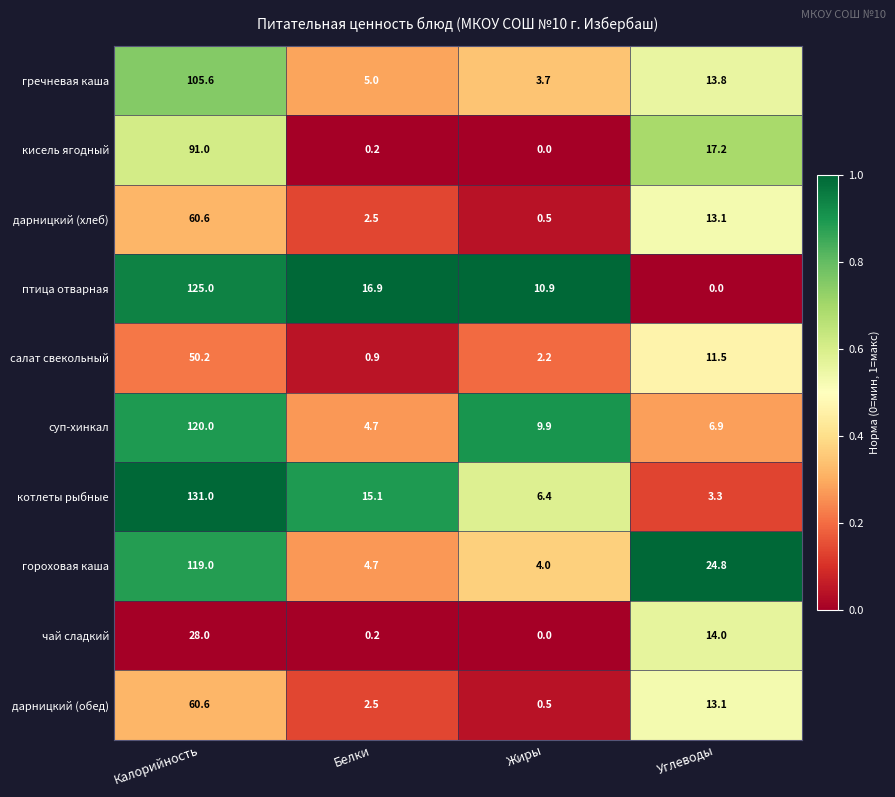

The value of дарницкий (обед) at Углеводы is 13.1. True or false?

True